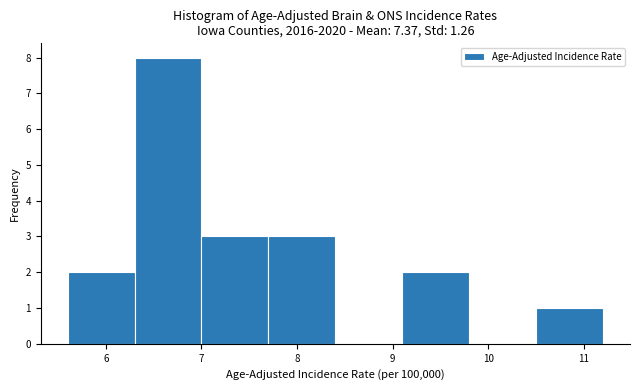

Reading left to right, list every bar in this chart as the range it spans on the x-axis followed by its height. The values are not printed on the chart, so give them approximately, as read against the axis.

5.6 to 6.3: 2
6.3 to 7.0: 8
7.0 to 7.7: 3
7.7 to 8.4: 3
8.4 to 9.1: 0
9.1 to 9.8: 2
9.8 to 10.5: 0
10.5 to 11.2: 1